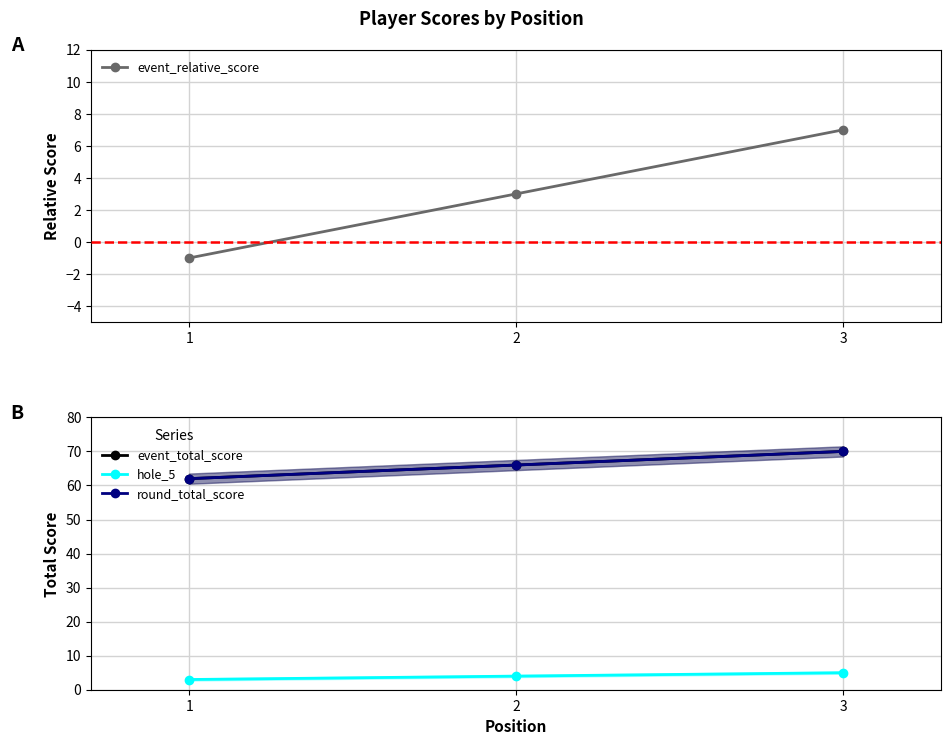

Between 1 and 3, which series saw the biggest shift?

event_relative_score